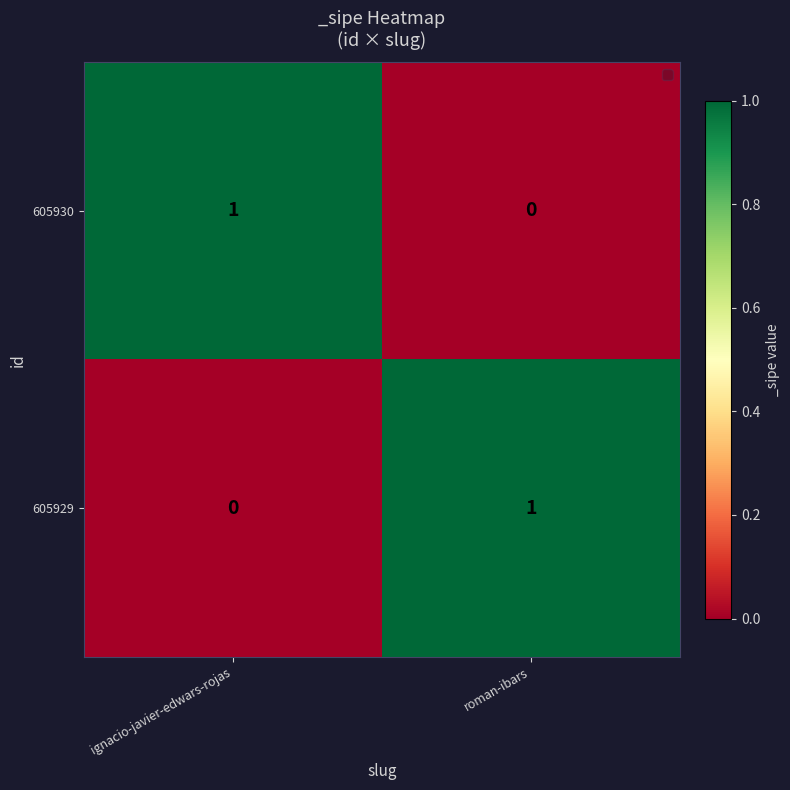

Rank the categories by 605930 value from lowest to highest.

roman-ibars, ignacio-javier-edwars-rojas